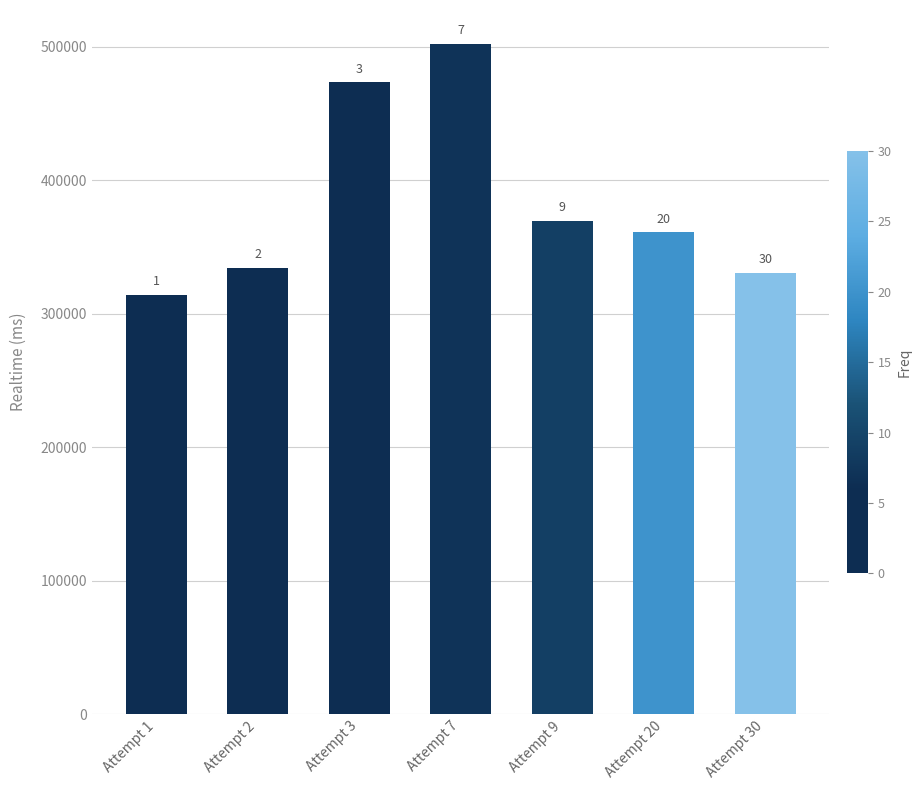

What is the ratio of the value at Attempt 20 to the value at Attempt 30?

1.1